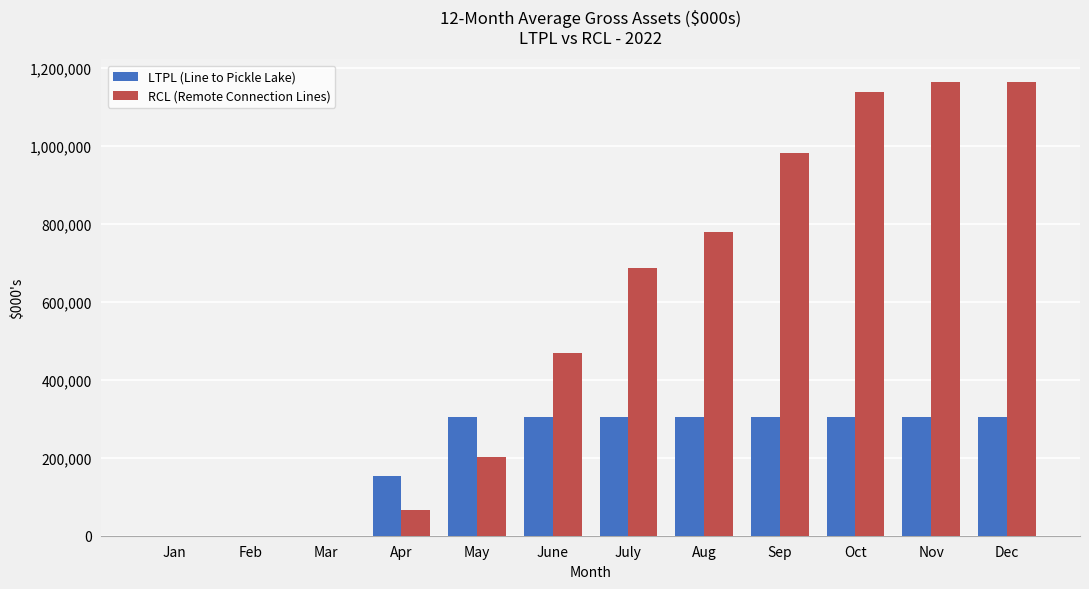

What is the difference between the LTPL (Line to Pickle Lake) values at July and Jan?

305531.1